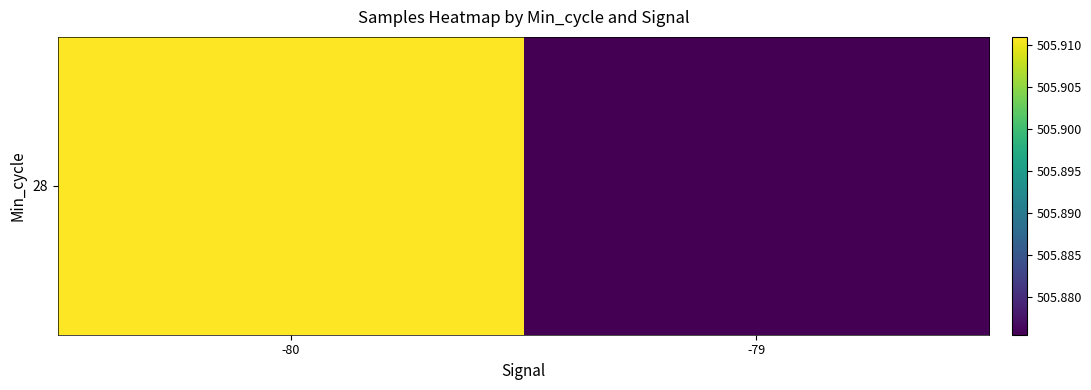

What is the sum of all values?

1011.8